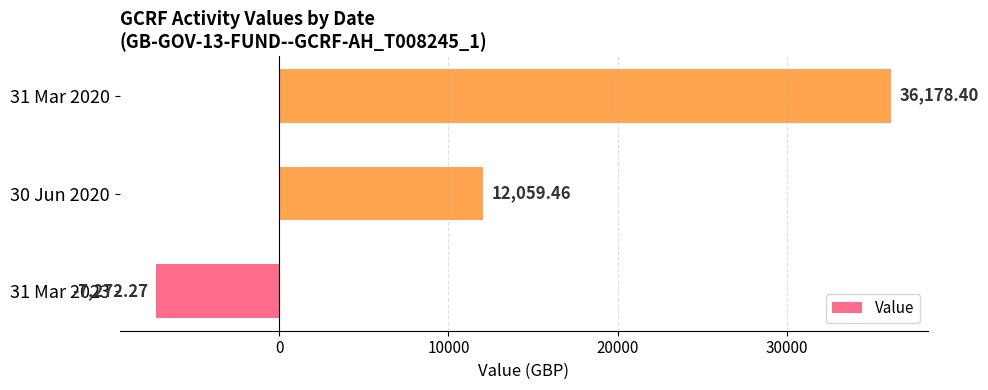

What is the ratio of the value at 31 Mar 2020 to the value at 30 Jun 2020?

3.0